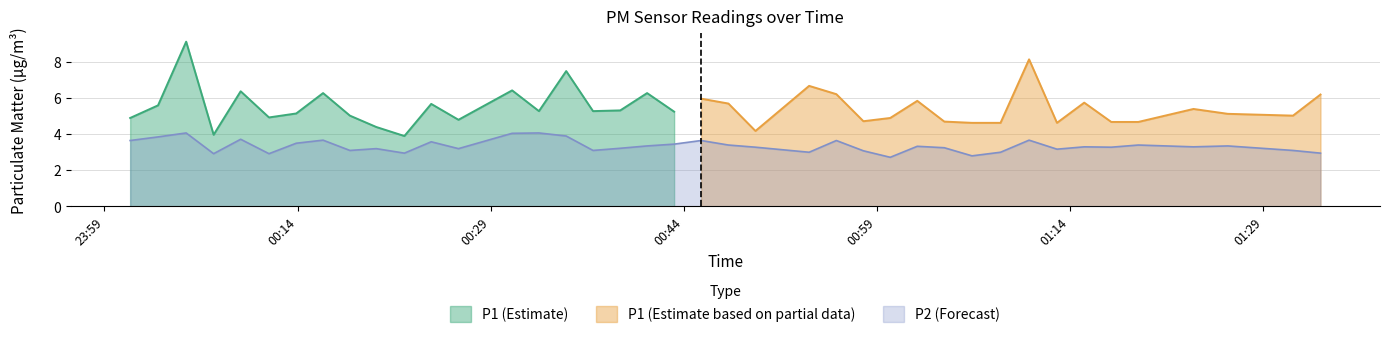

Rank the categories by value from lowest to highest.

2023-07-20T01:00:02, 2023-07-20T01:06:23, 2023-07-20T00:07:29, 2023-07-20T00:11:47, 2023-07-20T00:22:18, 2023-07-20T01:33:27, 2023-07-20T00:53:44, 2023-07-20T01:08:36, 2023-07-20T00:57:57, 2023-07-20T00:18:04, 2023-07-20T00:36:57, 2023-07-20T01:31:19, 2023-07-20T01:12:59, 2023-07-20T00:20:07, 2023-07-20T00:26:30, 2023-07-20T00:39:04, 2023-07-20T01:04:14, 2023-07-20T00:49:34, 2023-07-20T01:17:12, 2023-07-20T01:15:06, 2023-07-20T01:23:35, 2023-07-20T01:02:08, 2023-07-20T00:41:09, 2023-07-20T01:26:15, 2023-07-20T00:47:28, 2023-07-20T01:19:18, 2023-07-20T00:43:15, 2023-07-20T00:13:54, 2023-07-20T00:24:23, 2023-07-20T00:01:00, 2023-07-20T00:45:21, 2023-07-20T00:55:51, 2023-07-20T00:15:59, 2023-07-20T01:10:49, 2023-07-20T00:09:35, 2023-07-20T00:03:10, 2023-07-20T00:34:52, 2023-07-20T00:30:40, 2023-07-20T00:05:21, 2023-07-20T00:32:45